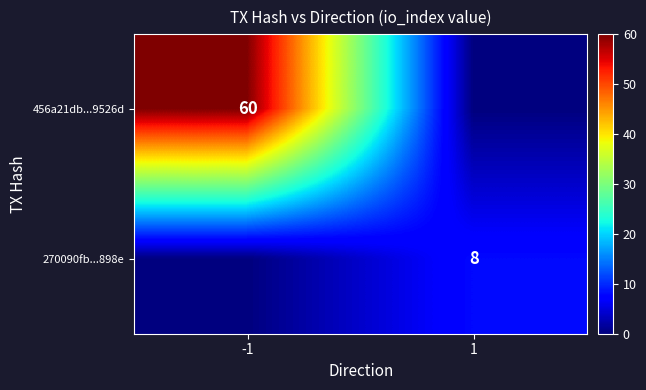

Is it true that 270090fb...898e equals 8 at 1?

True